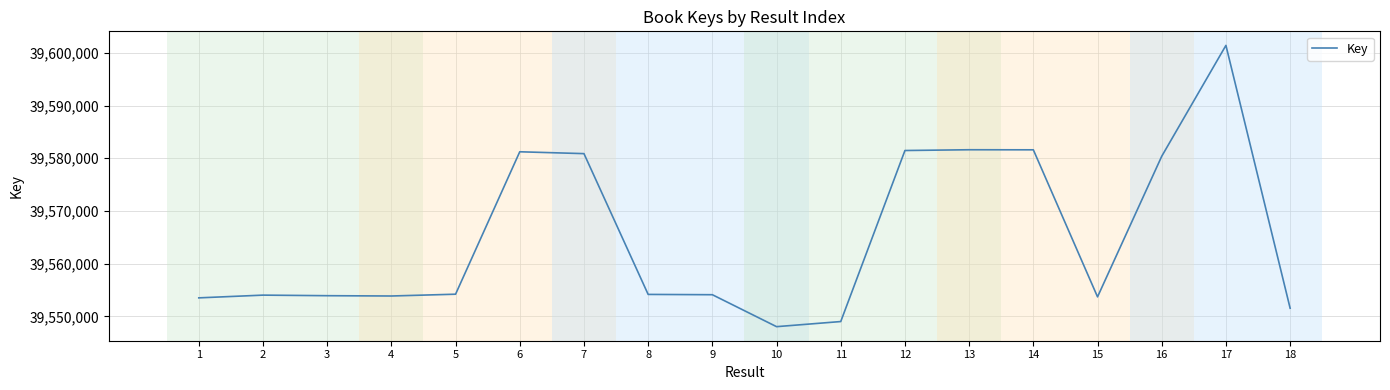

What is the difference between the values at 9 and 17?

47309